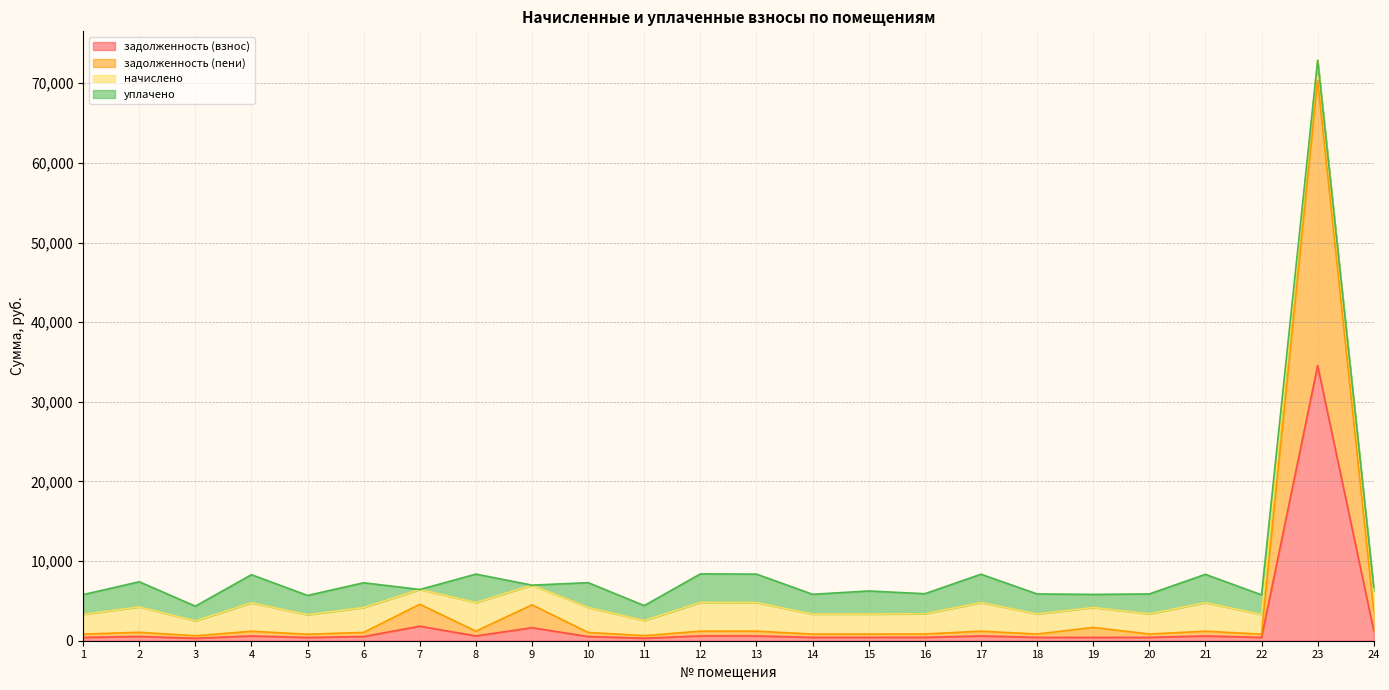

Does the chart display data point markers on the line(s)?

No